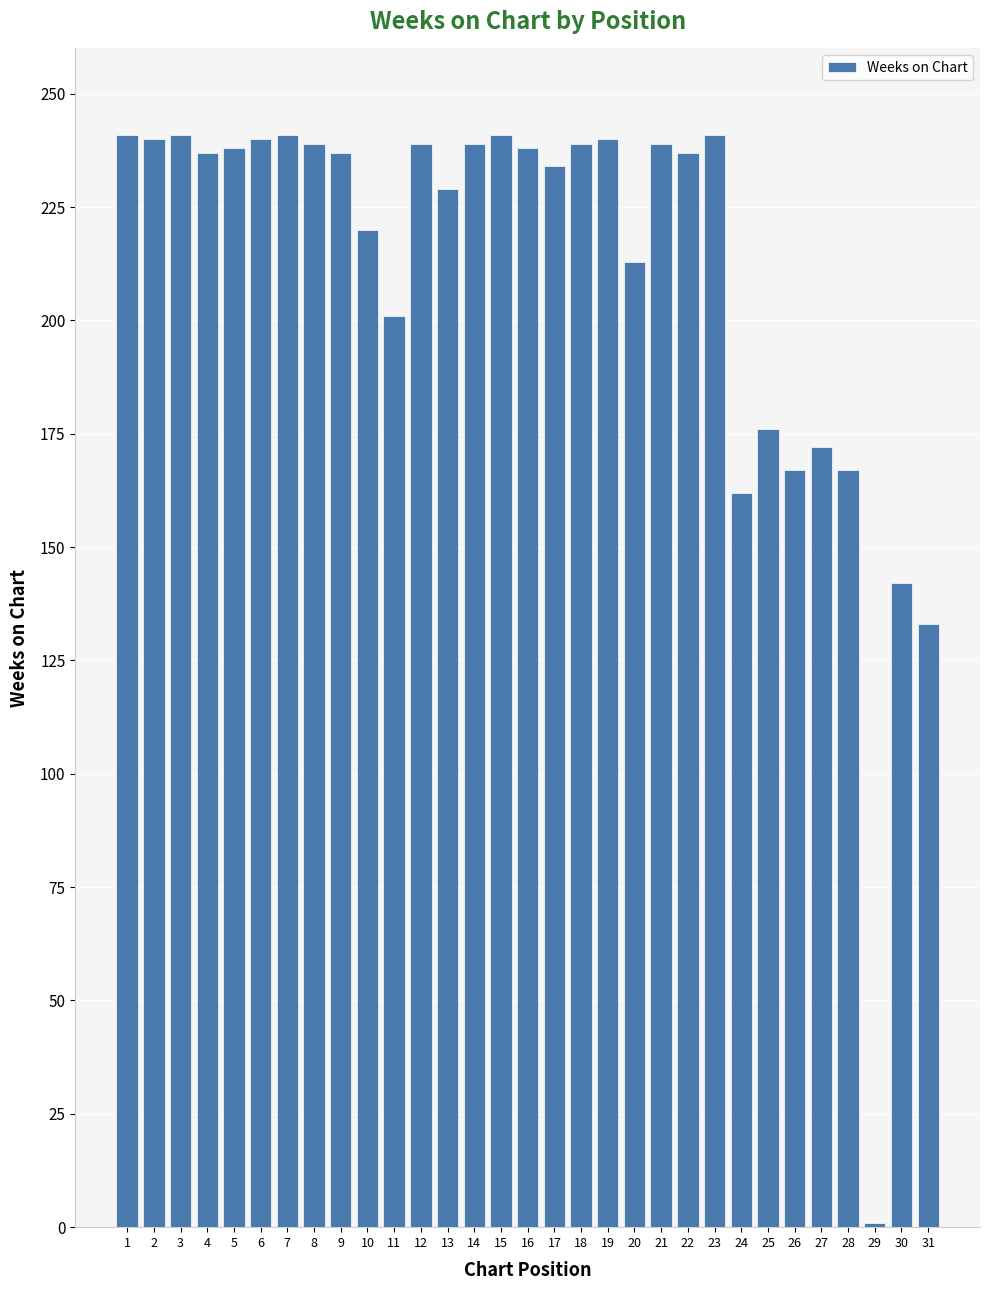

Is it true that the value at 25 is 176?

True